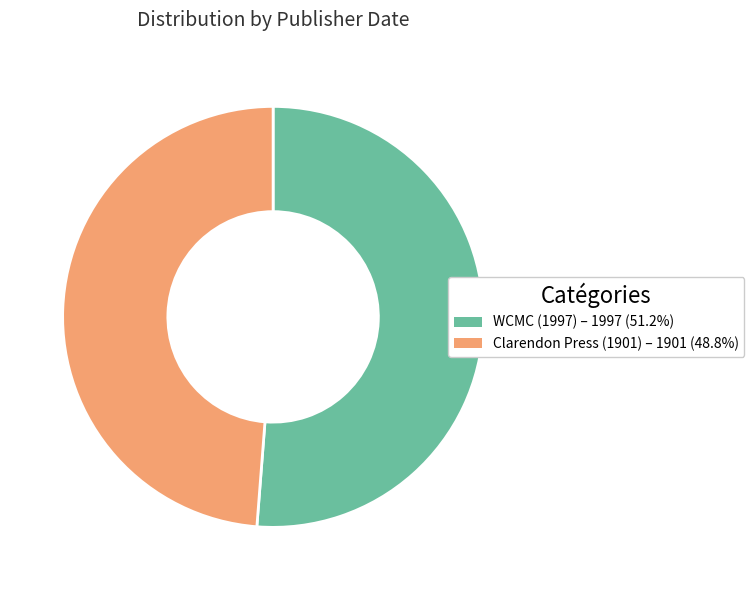

How many slices are in this pie chart?

2